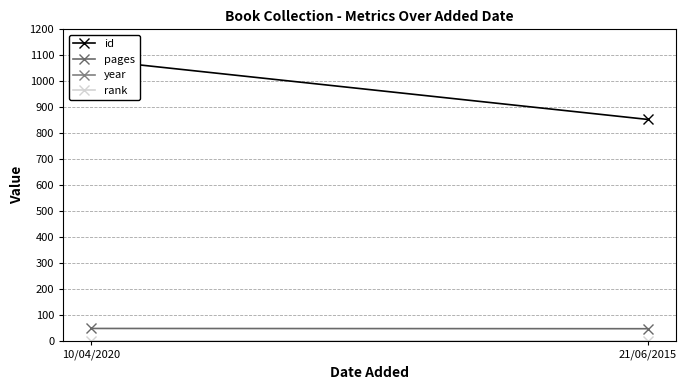

Reading left to right, list all the values displayed in this chart.

id: 1083	853
pages: 48	47
year: 2017	2007
rank: 1	1